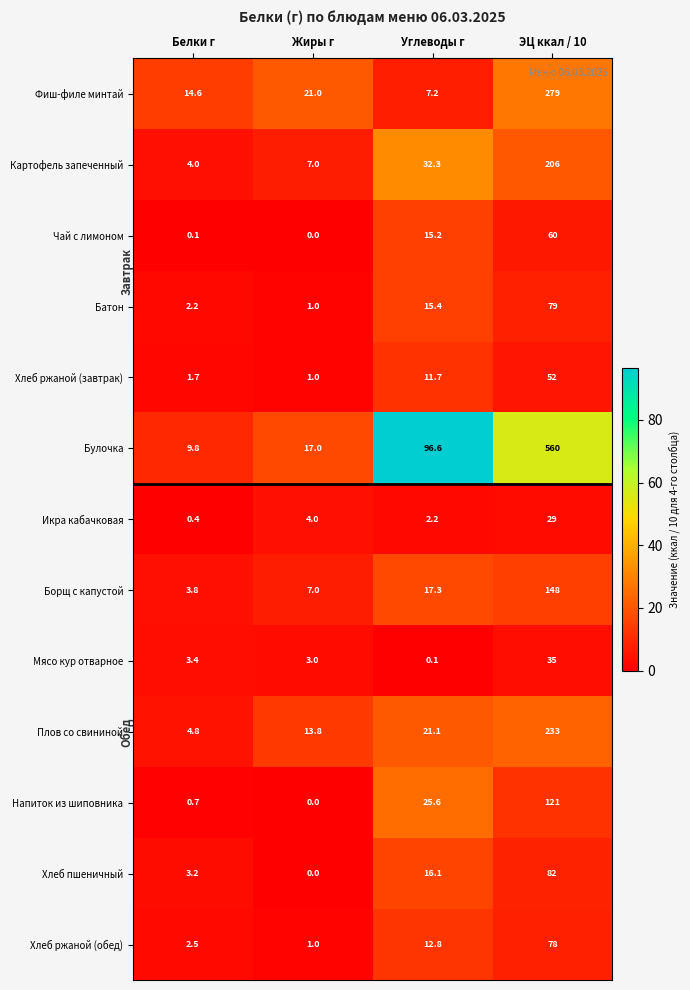

What is the difference between the Фиш-филе минтай values at Белки г and Жиры г?

6.4